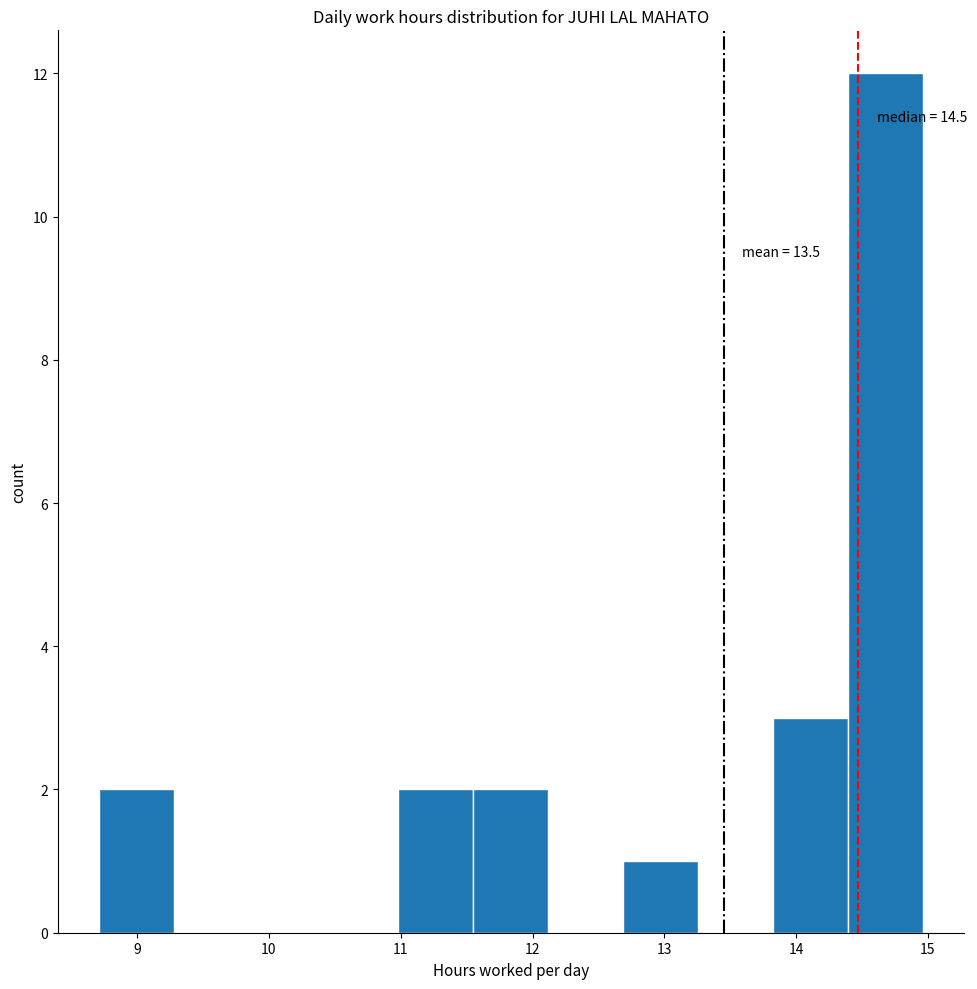

Over which range of the x-axis is the bar tallest?

14.4 to 15.0